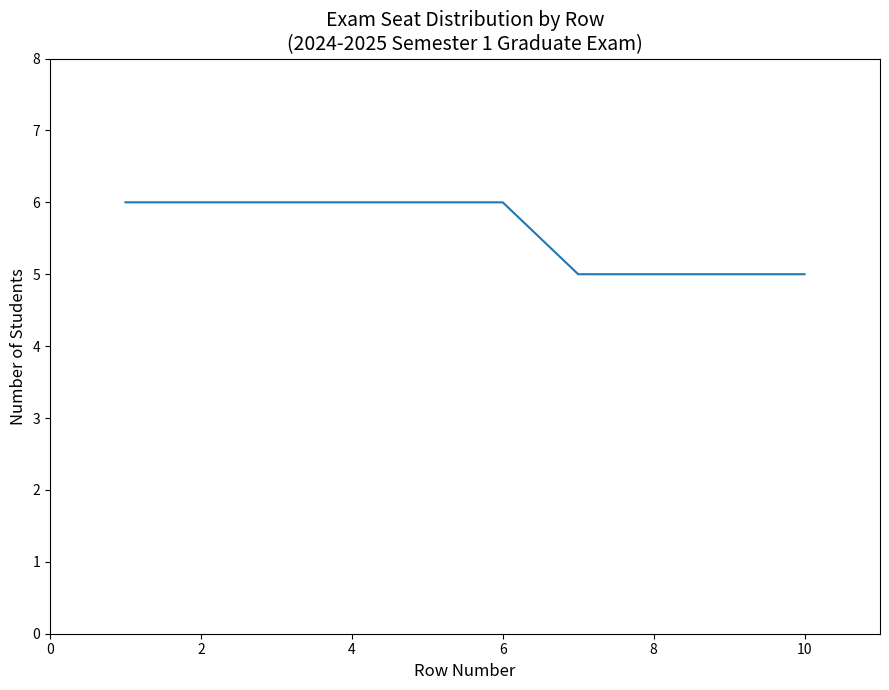

What is the smallest value displayed?

5